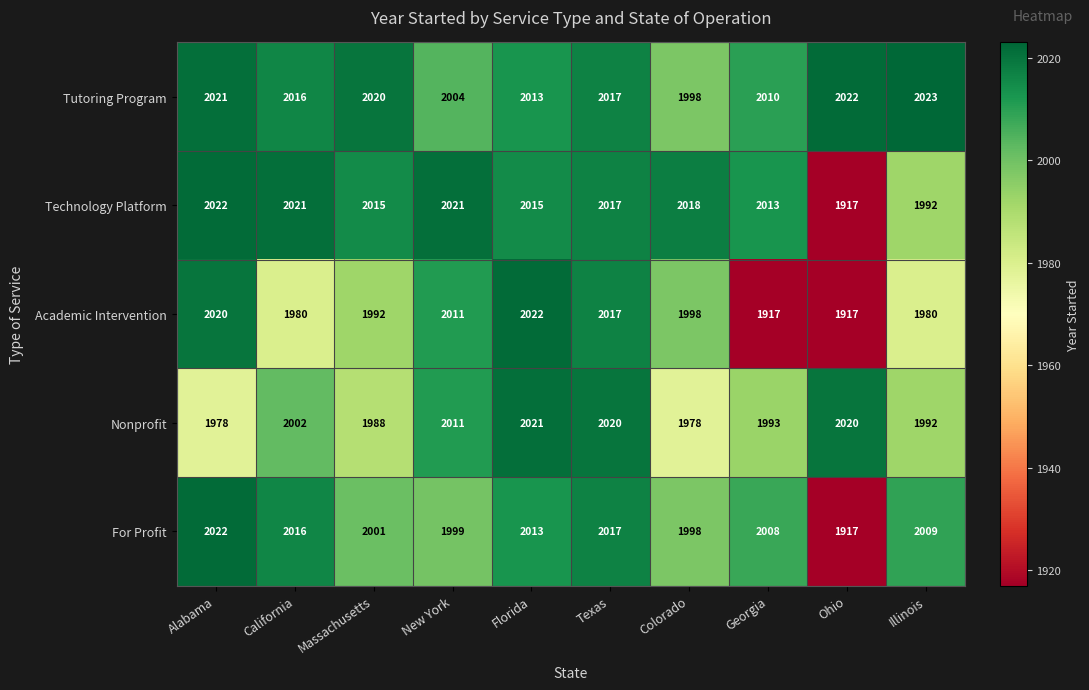

Which category has the highest value across all series?

Illinois